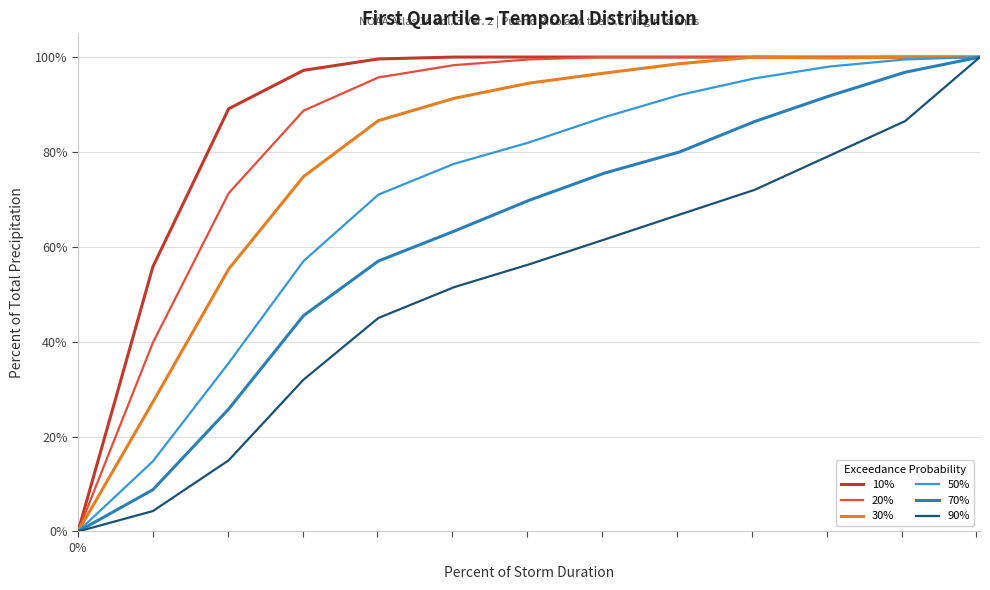

What is the maximum value for 10%?

100.0